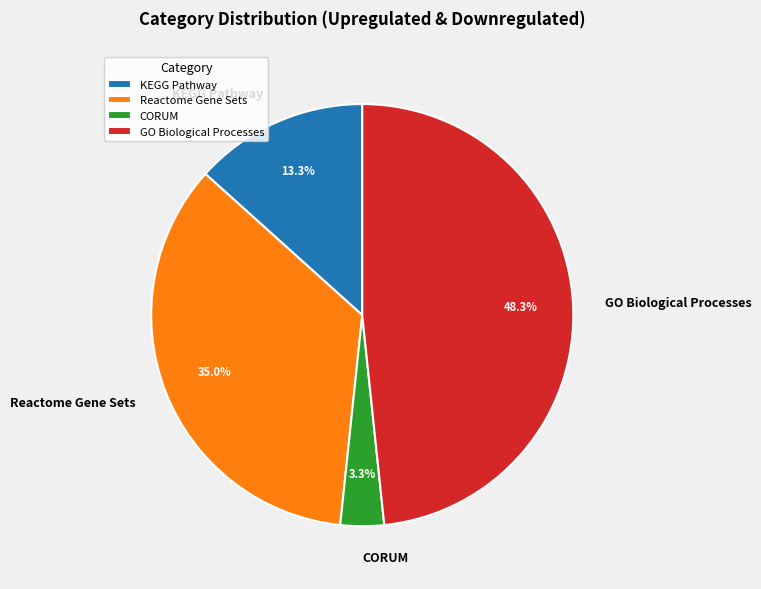

Count the number of slices in the pie.

4